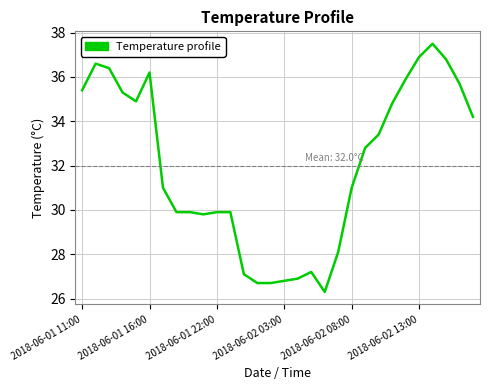

What is the difference between the maximum and minimum values?

11.2